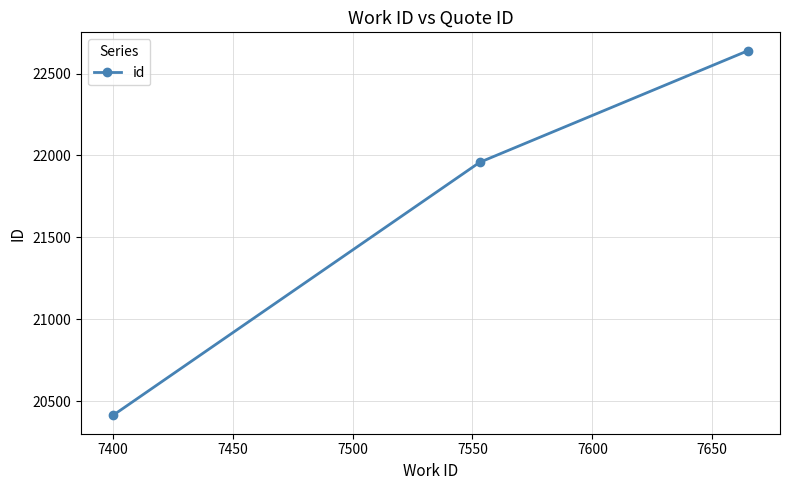

How many data points are less than 21958?

1